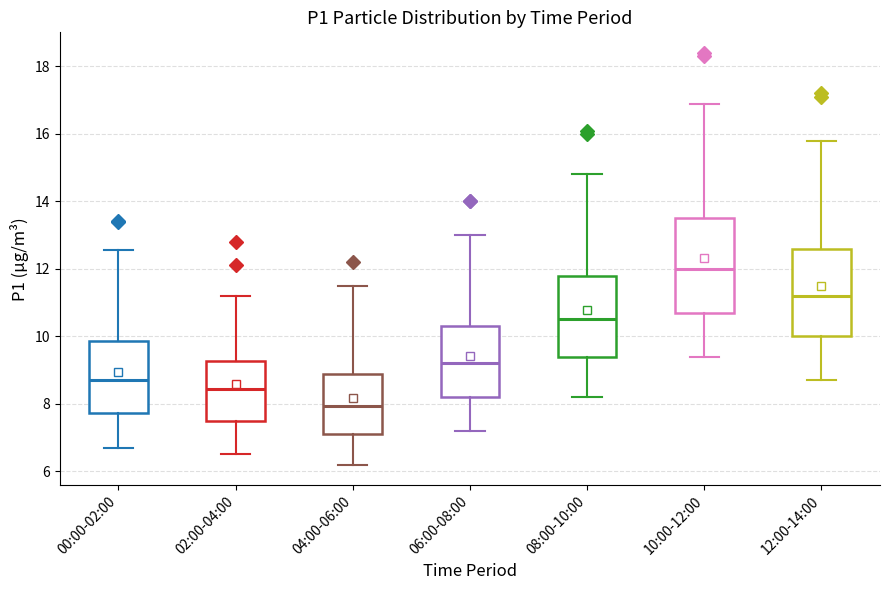

Which box's median line is the lowest?

04:00-06:00